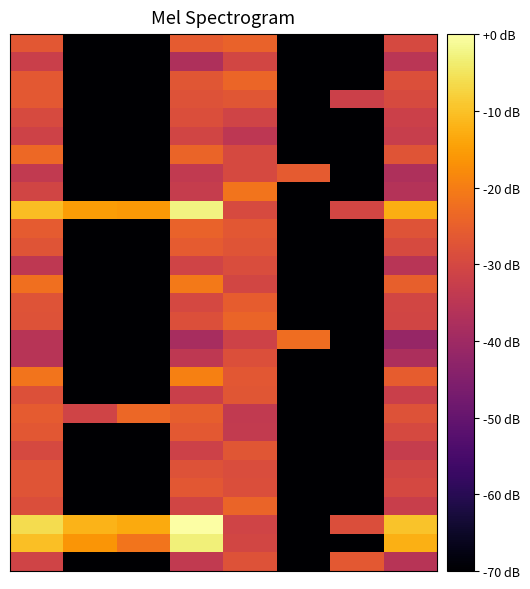

At which category is the sum across all series the highest?

3